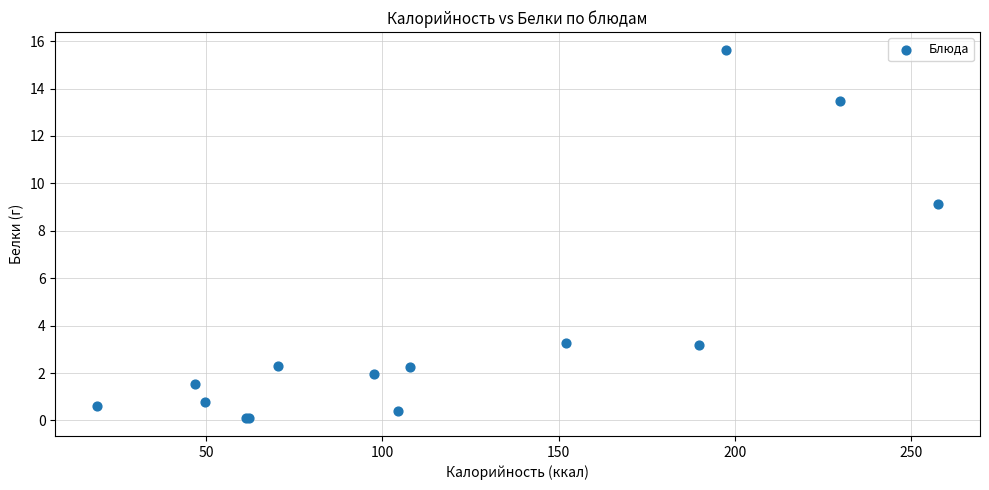

What Y value in the scatter plot is closest to 7?

9.1